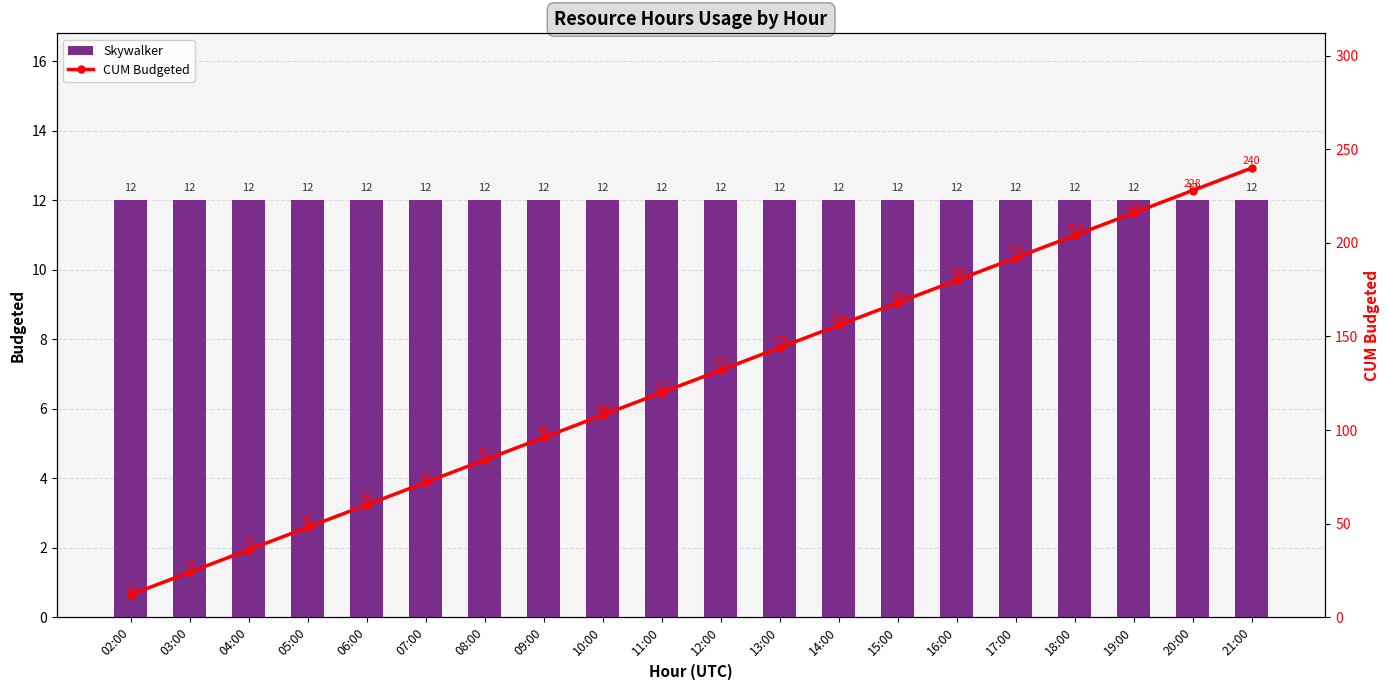

Where is Skywalker nearest to the value 12?

02:00